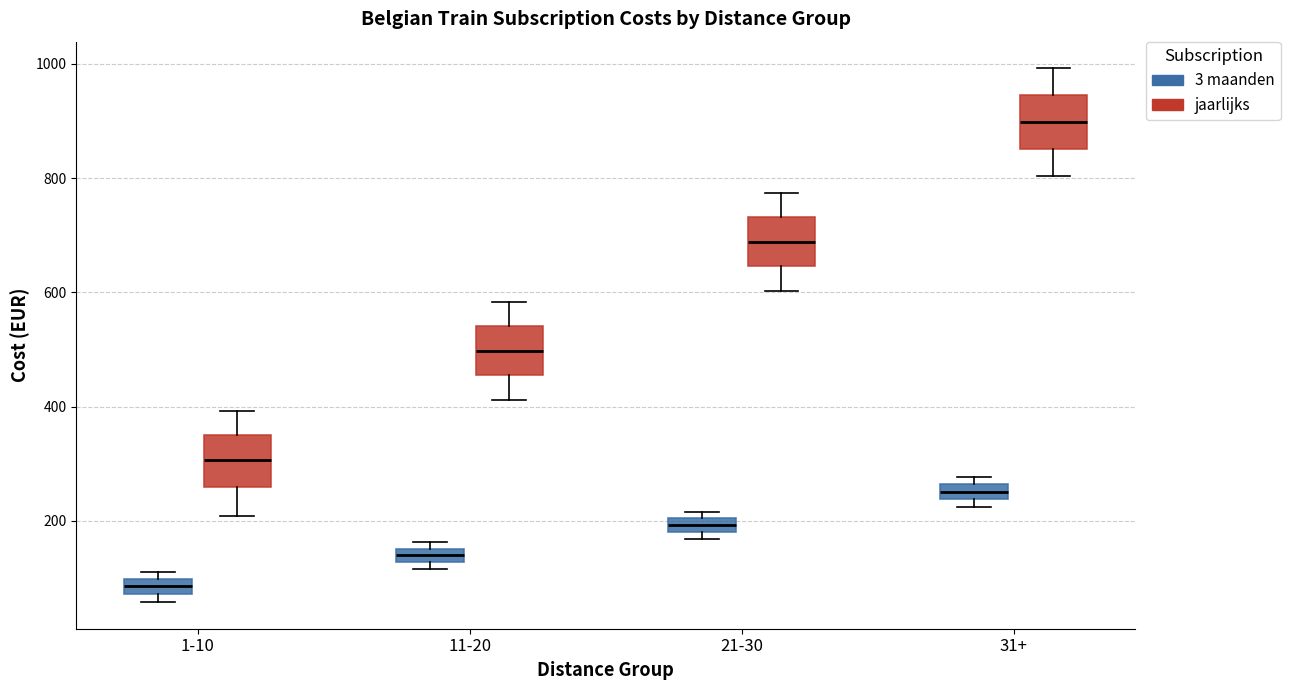

Where is the lower edge of the box for 21-30 (3 maanden) on the y-axis? The values are not printed on the chart, so give them approximately, as read against the axis.

180